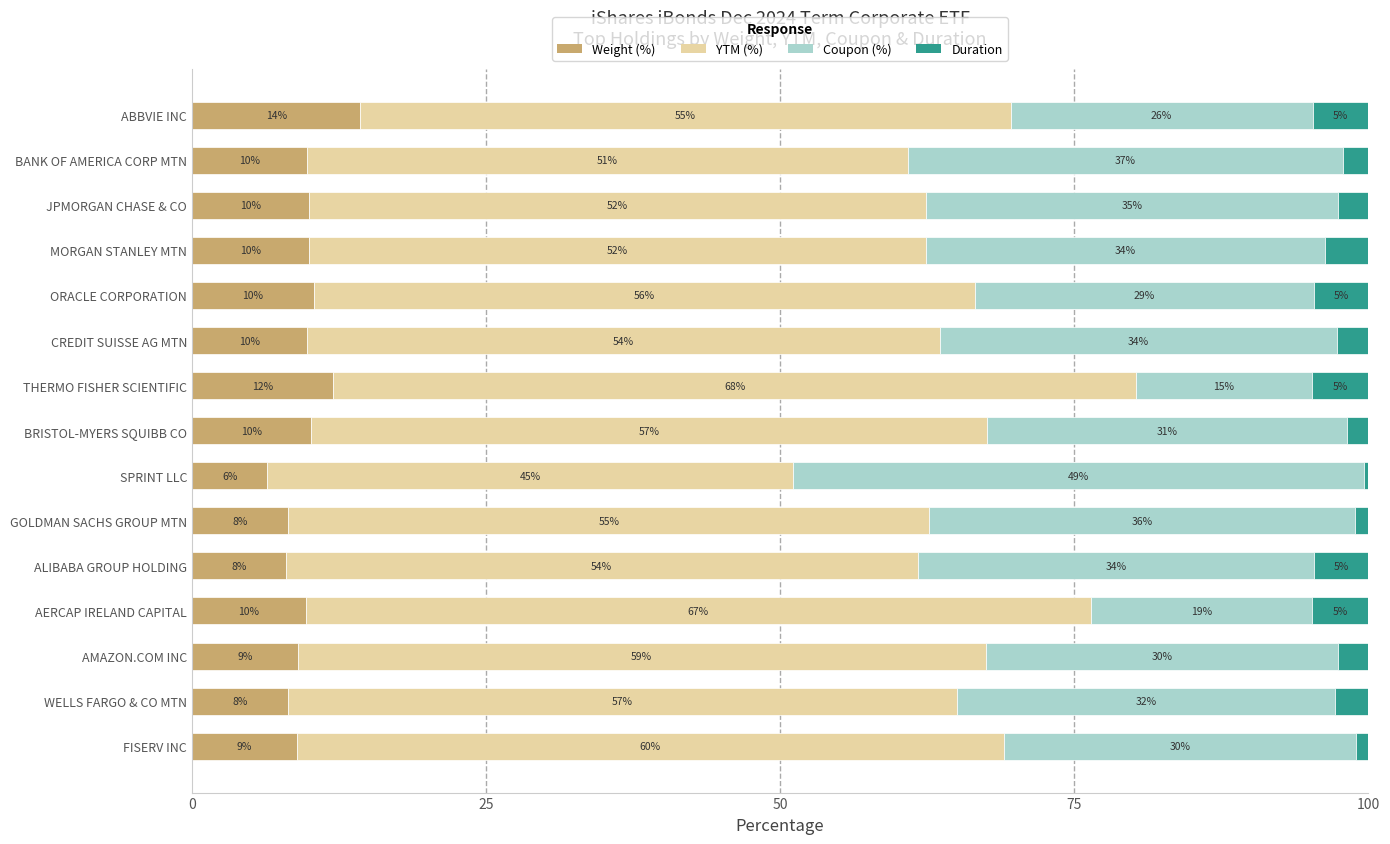

Reading left to right, what are all the values shown in this chart?

Weight (%): 14.3	9.8	9.9	9.9	10.4	9.8	12.0	10.1	6.4	8.2	8.0	9.7	9.0	8.2	8.9
YTM (%): 55.3	51.1	52.5	52.5	56.2	53.8	68.2	57.4	44.7	54.5	53.7	66.7	58.5	56.8	60.1
Coupon (%): 25.7	36.9	35.0	33.9	28.9	33.7	15.0	30.7	48.5	36.2	33.7	18.8	29.9	32.2	29.9
Duration: 4.7	2.2	2.6	3.7	4.6	2.7	4.8	1.8	0.4	1.1	4.6	4.8	2.6	2.8	1.1